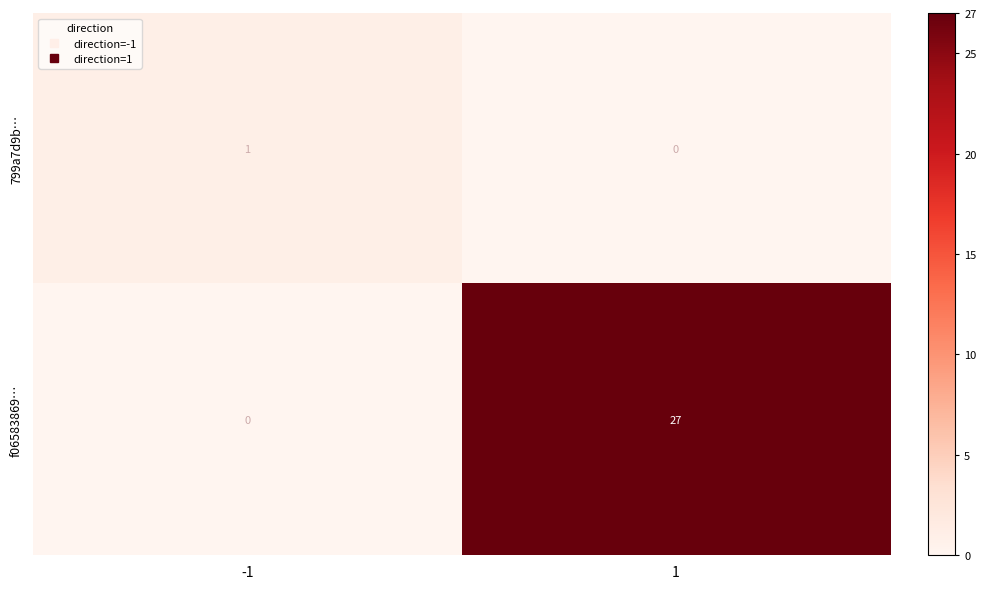

At how many categories does at least one series exceed 15?

1